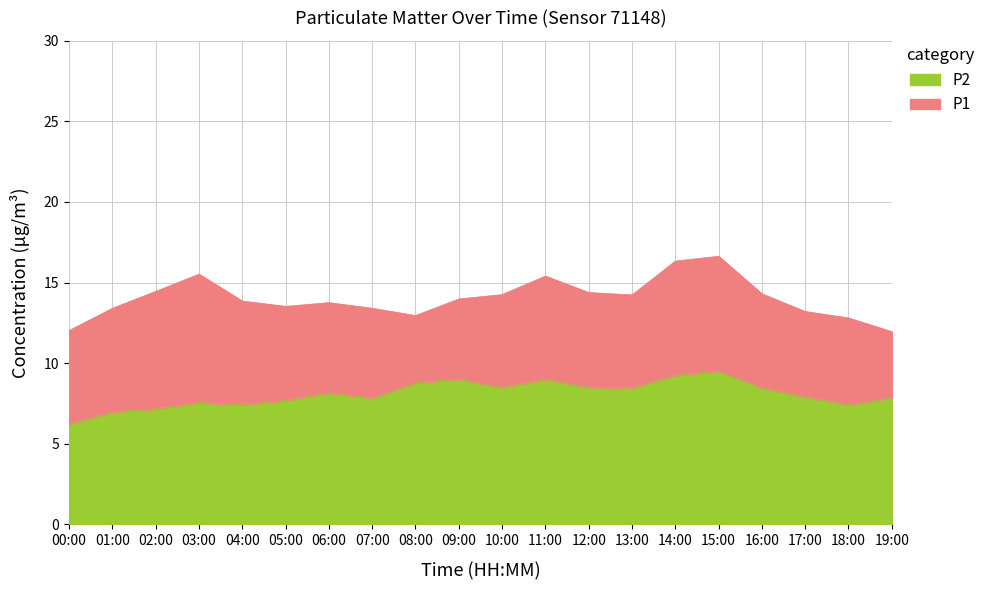

At which category does P1 reach its first local peak?

03:00